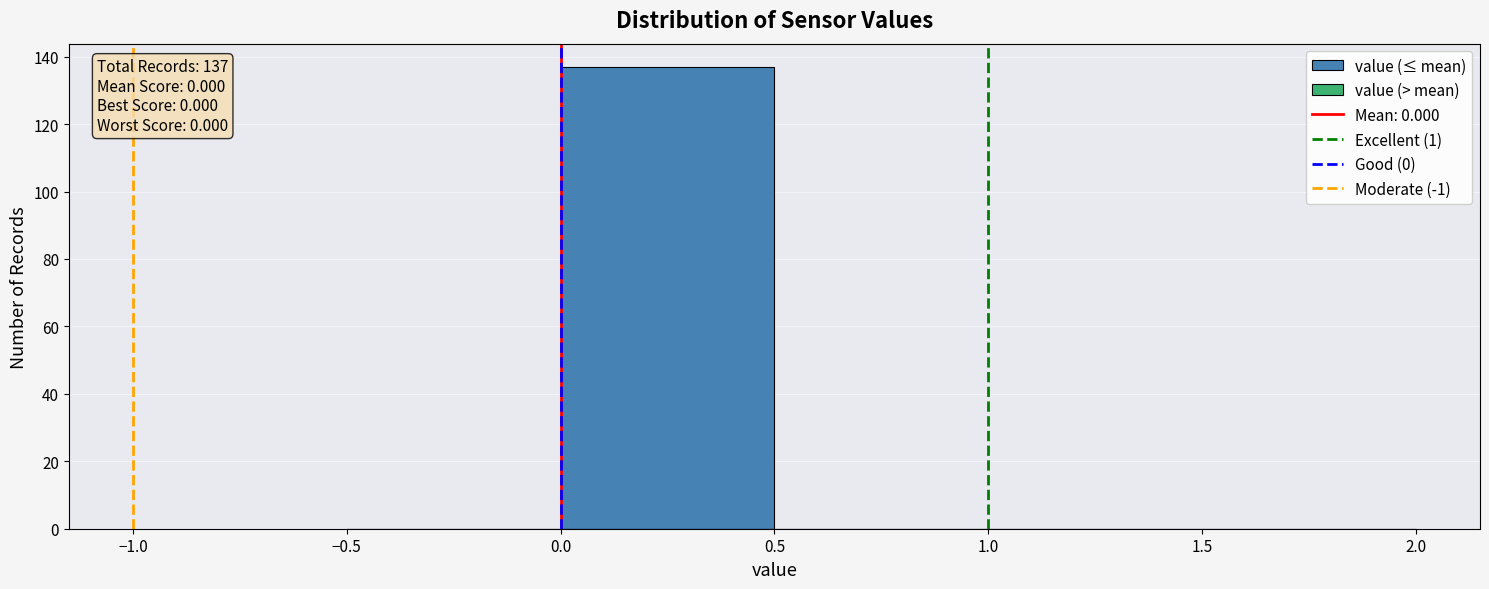

Over which range of the x-axis is the bar tallest?

0.0 to 0.5